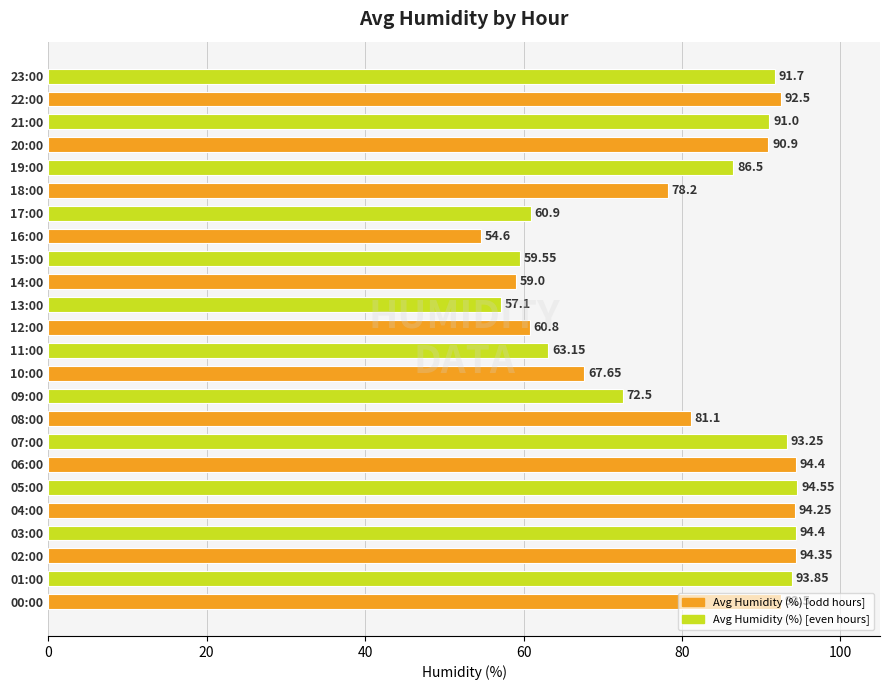

What is the change in value from 14:00 to 19:00?

+27.5